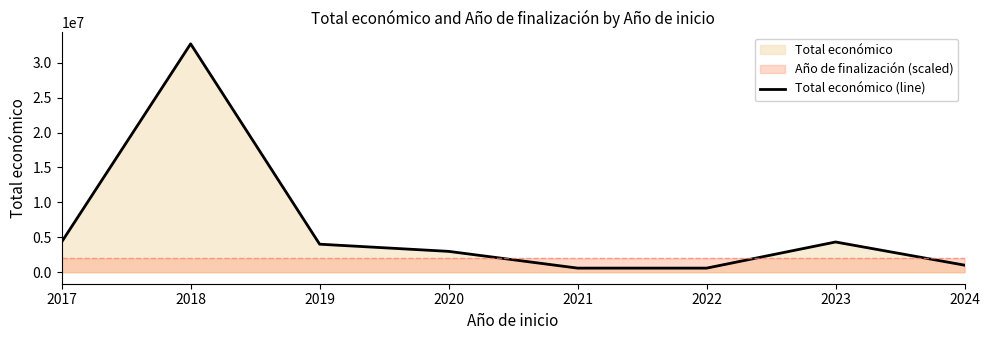

Does the chart display data point markers on the line(s)?

No